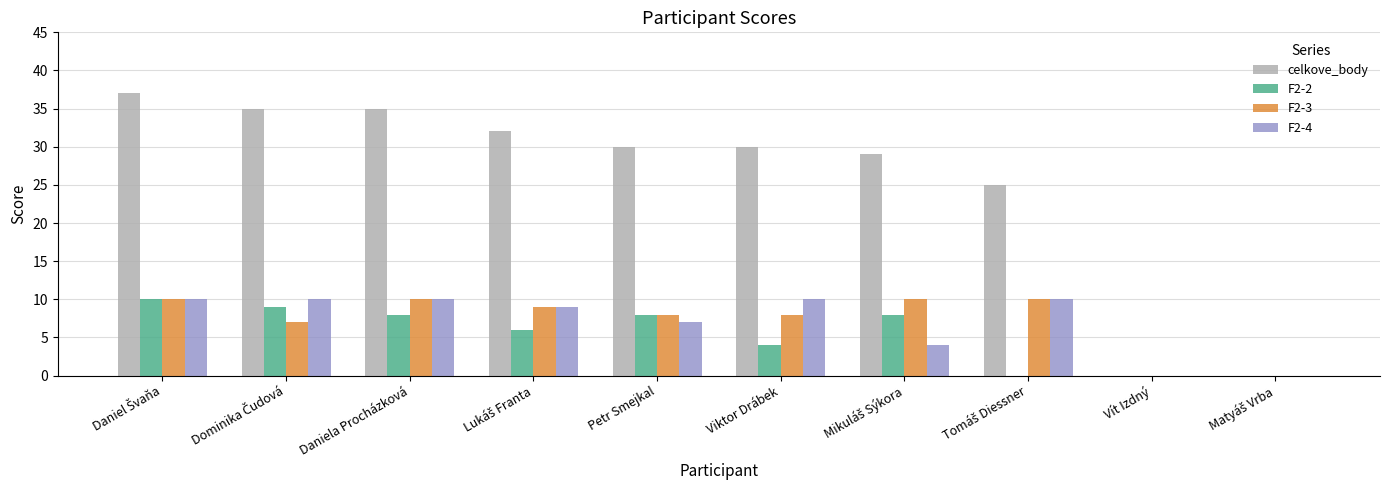

What is the maximum value shown in the chart?

37